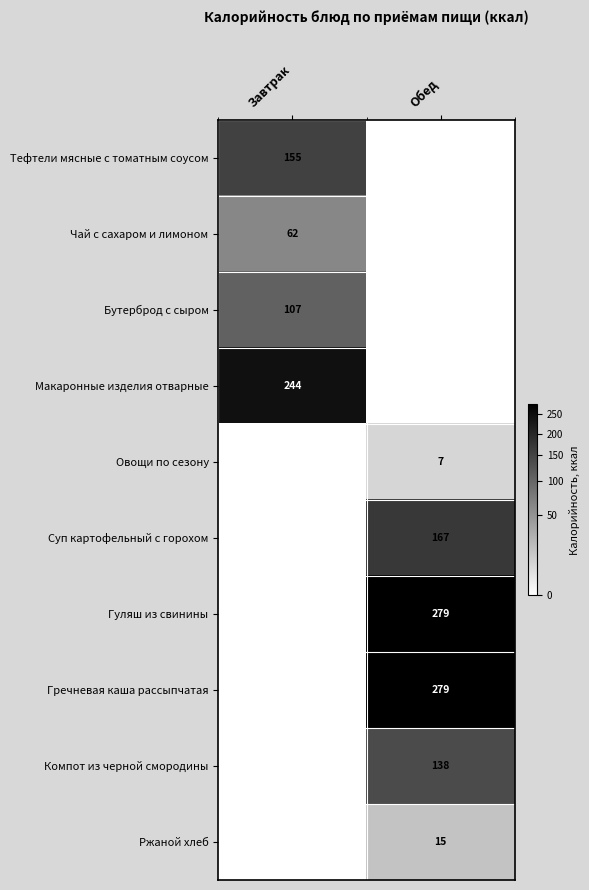

The value of Тефтели мясные с томатным соусом at Завтрак is 155. True or false?

True